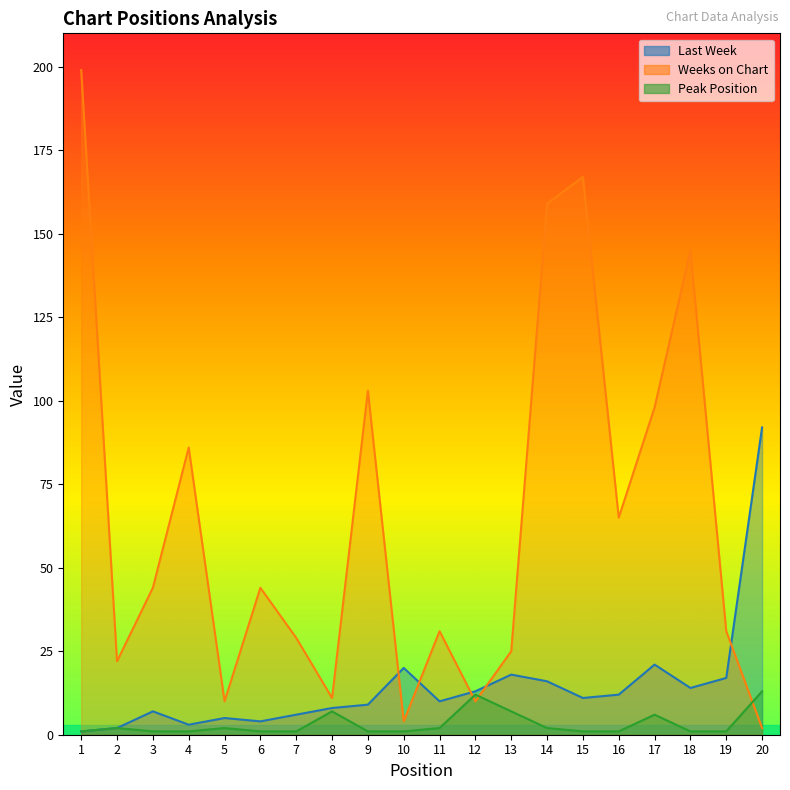

List the series in order of their overall mean, lowest first.

Peak Position, Last Week, Weeks on Chart